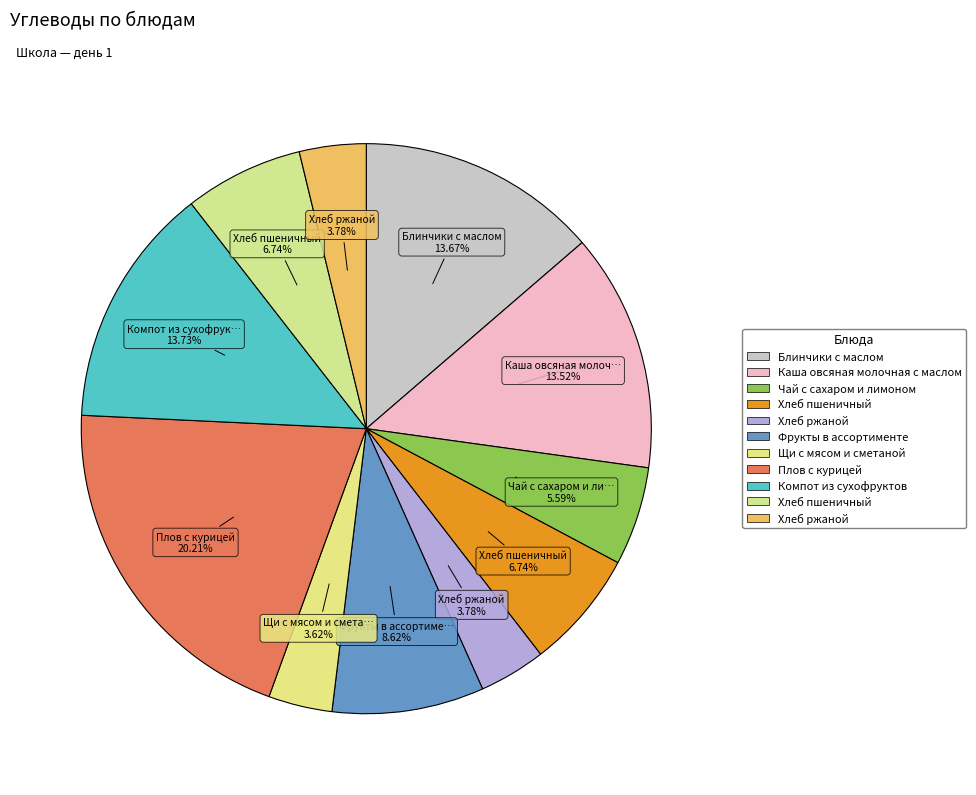

Is there a majority slice in this chart?

No